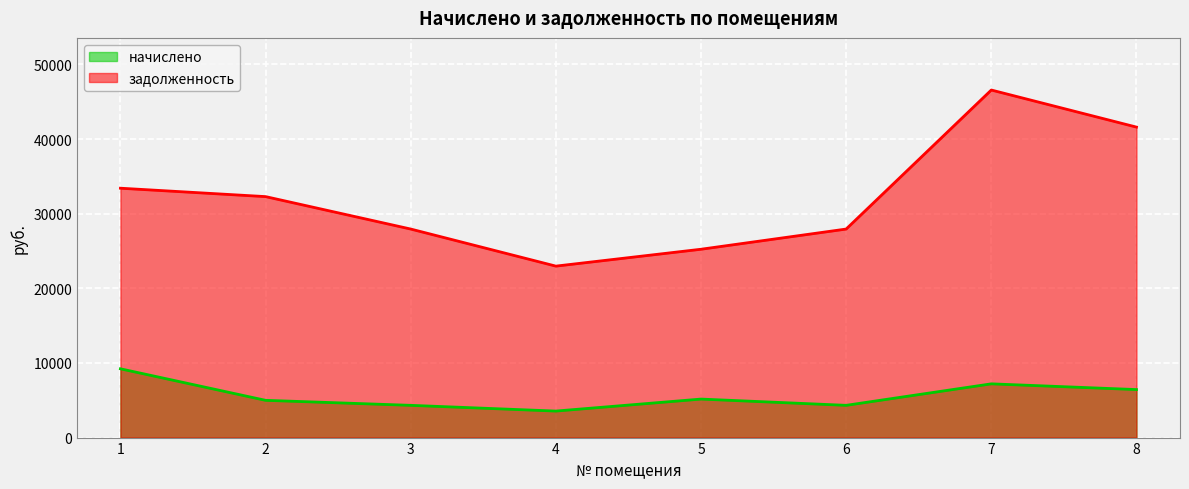

What is the value of the начислено point at the 7th from the left?

7200.0